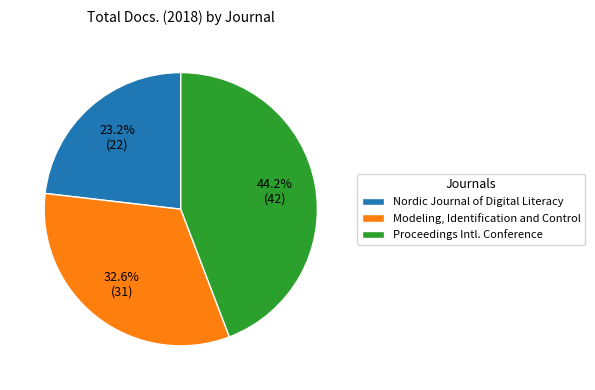

Which slice is the smallest?

Nordic Journal of Digital Literacy